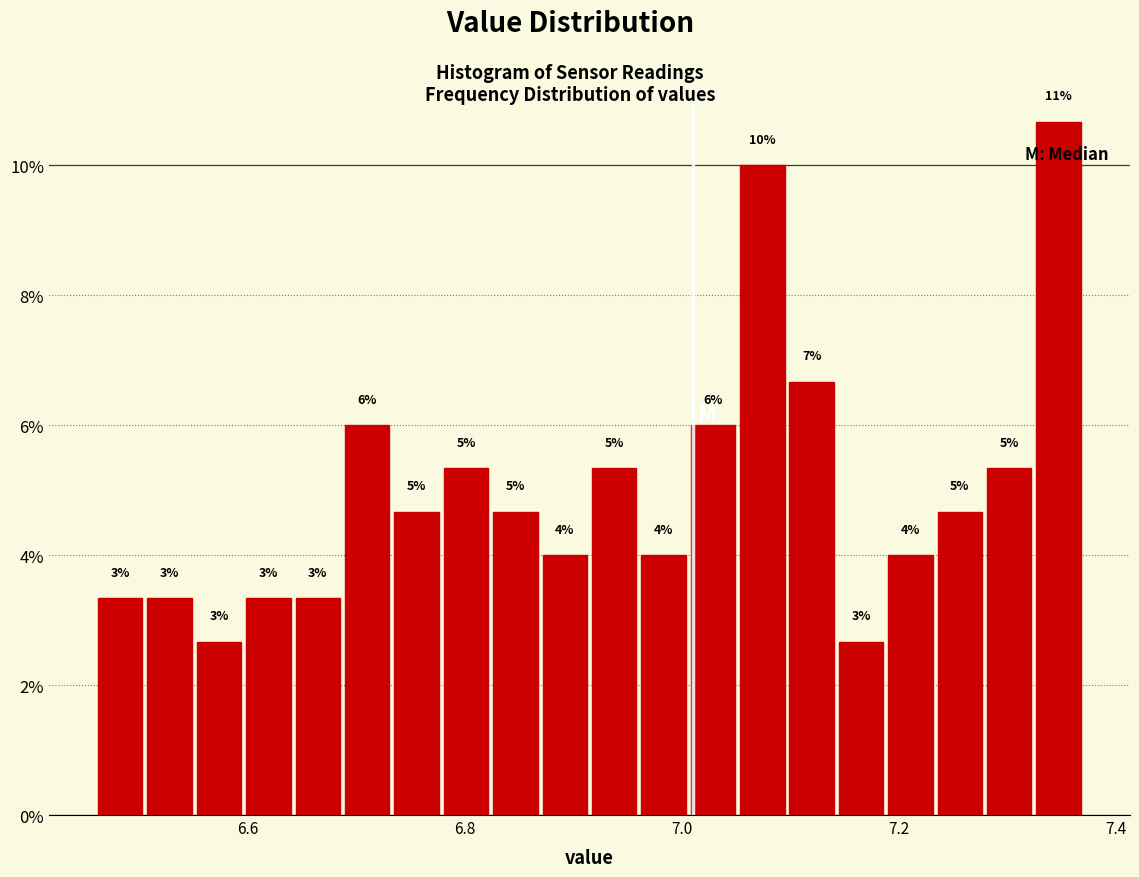

Around what value on the x-axis is the tallest bar? Give the approximate position of its centre, as read against the axis.

7.34